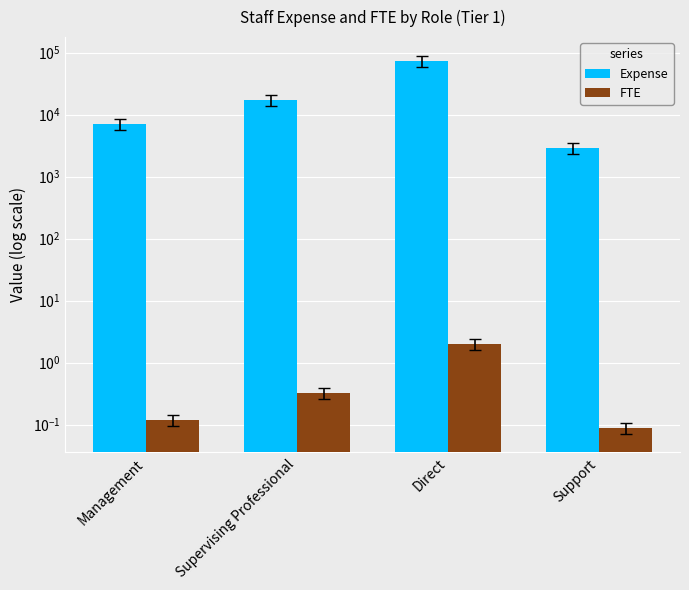

How many groups of bars are there?

4